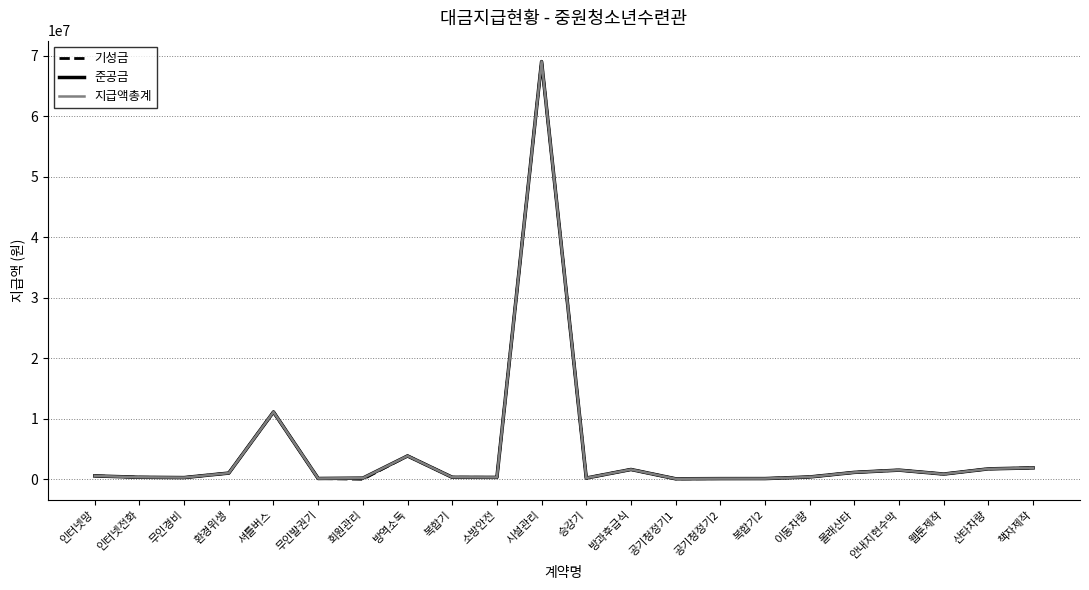

What is the maximum value for 지급액총계?

69042240